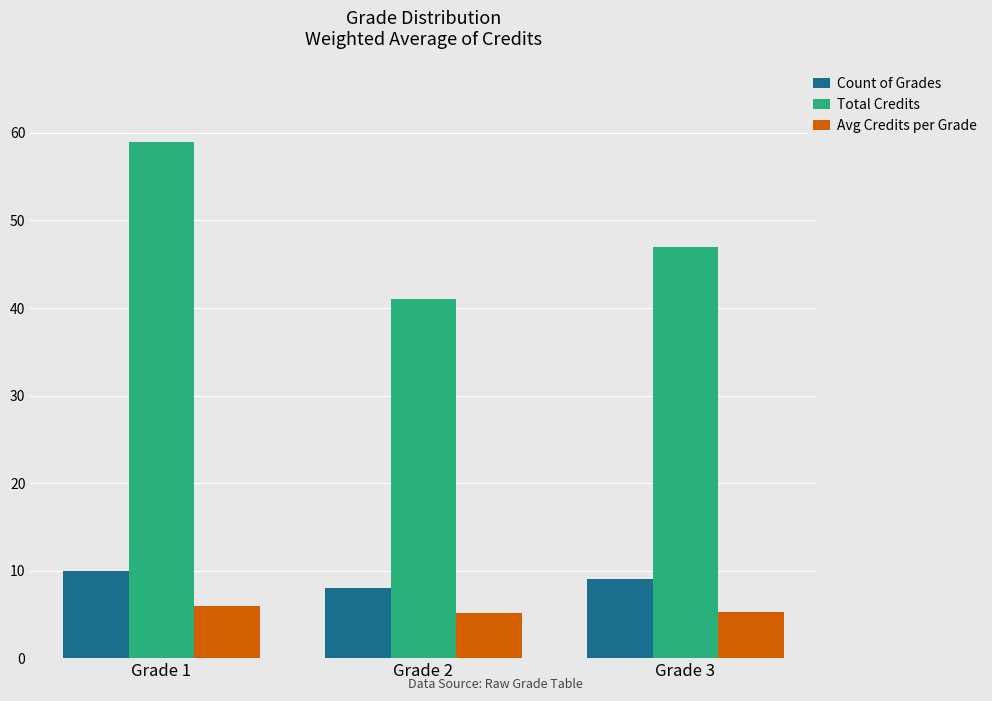

What is the average value of the Count of Grades series?

9.0